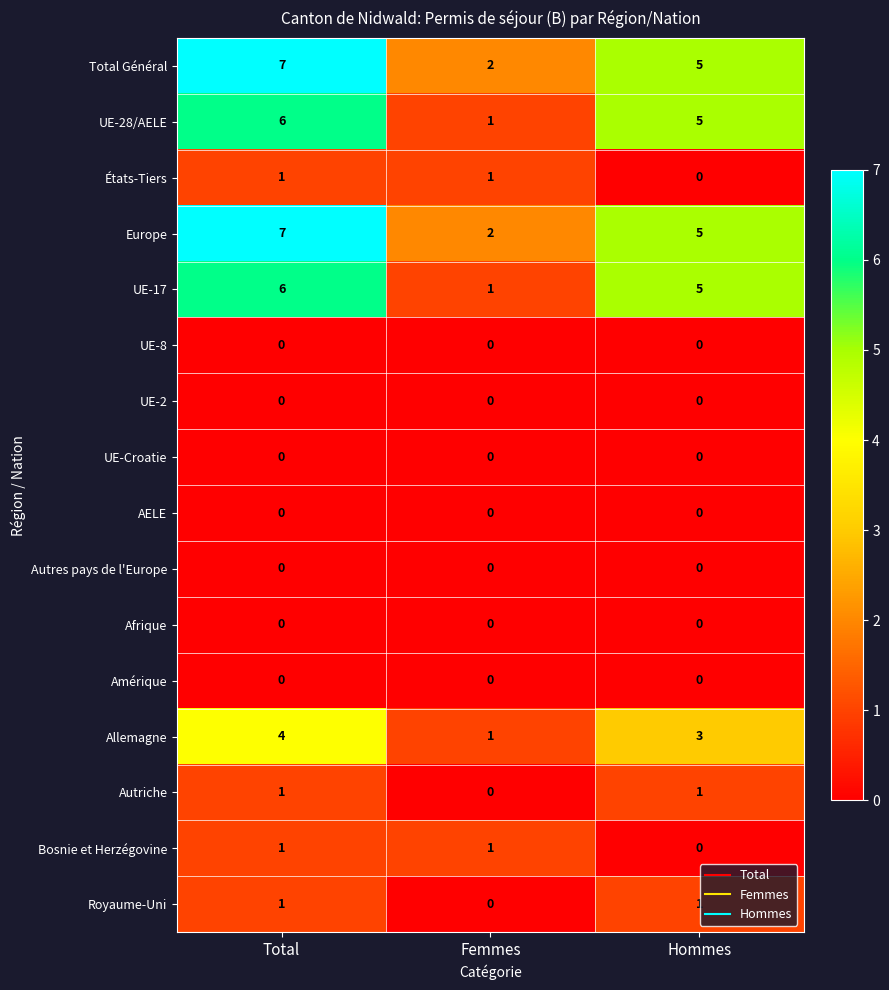

What is the greatest value displayed?

7